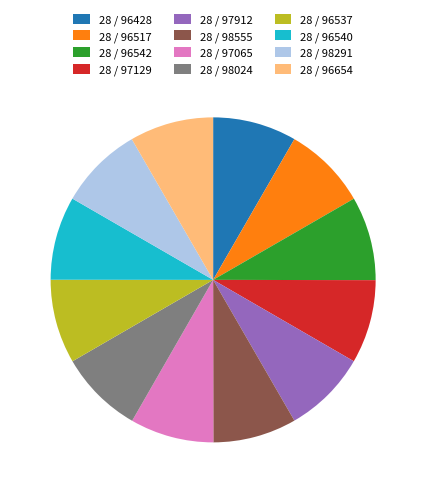

True or false: 28 / 96542 accounts for 8% of the total.

True